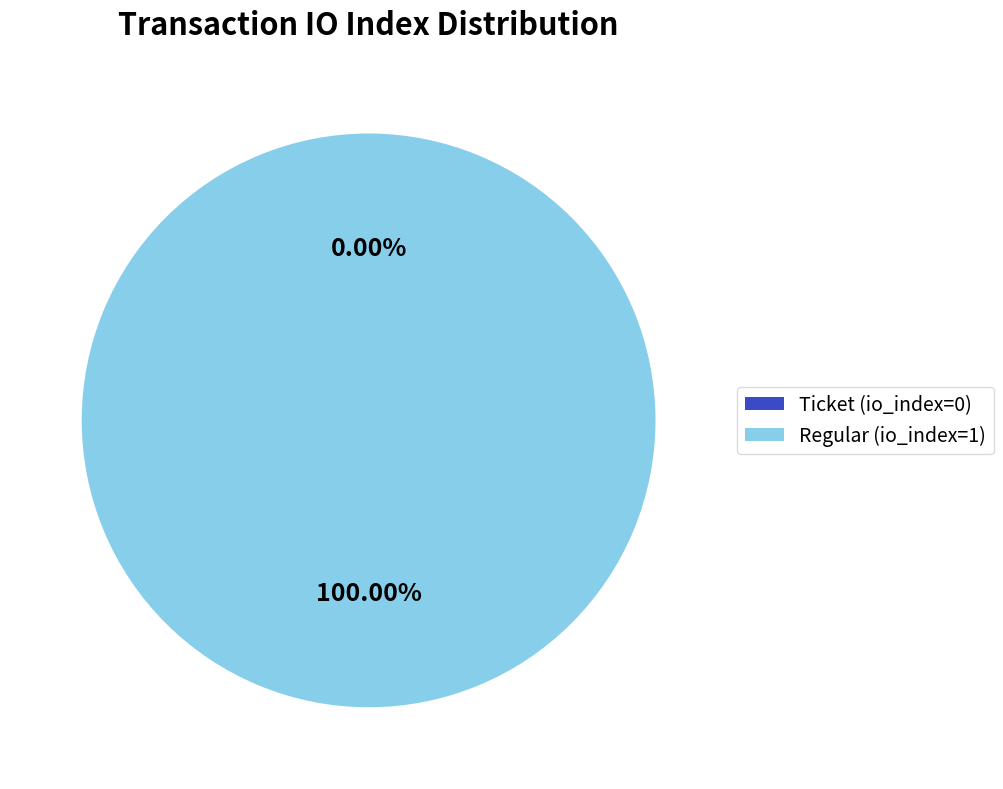

To the nearest percent, what is the difference between the Ticket (io_index=0) and Regular (io_index=1) slice percentages?

100%